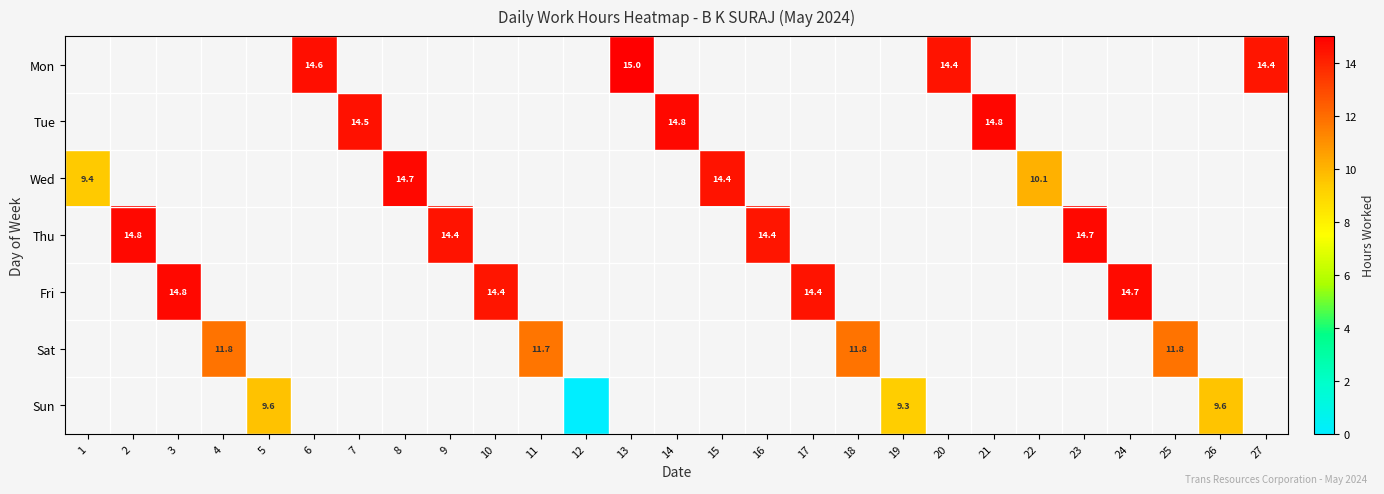

List the series in order of their overall mean, lowest first.

Mon, Tue, Wed, Thu, Fri, Sat, Sun